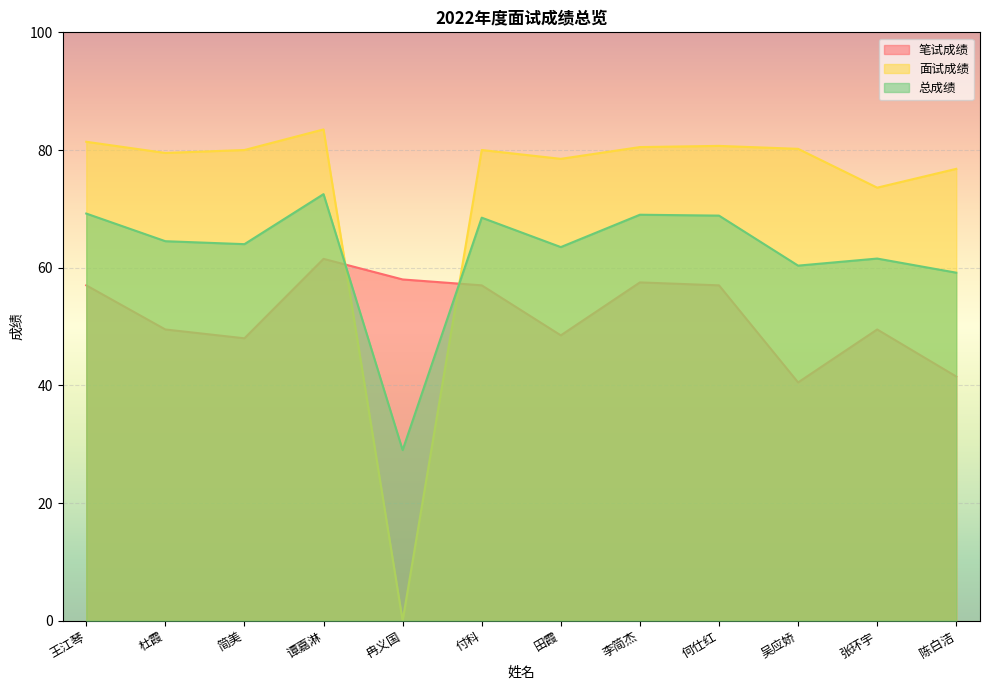

Where is 总成绩 nearest to the value 50?

陈白洁